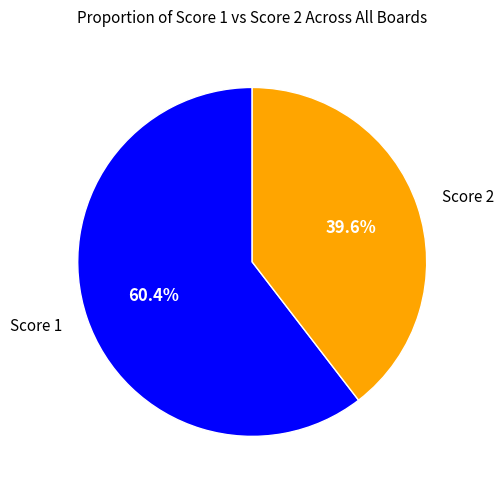

How many slices are in this pie chart?

2